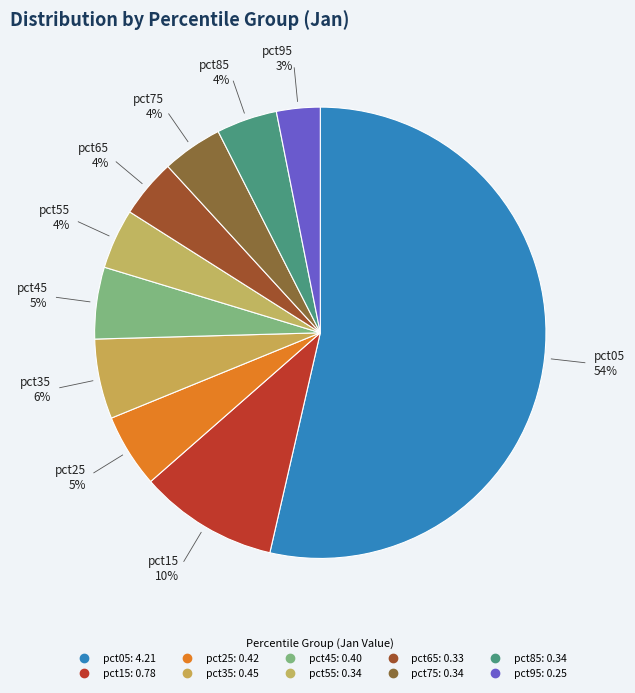

What is the change in value from pct55 to pct95?

-0.1